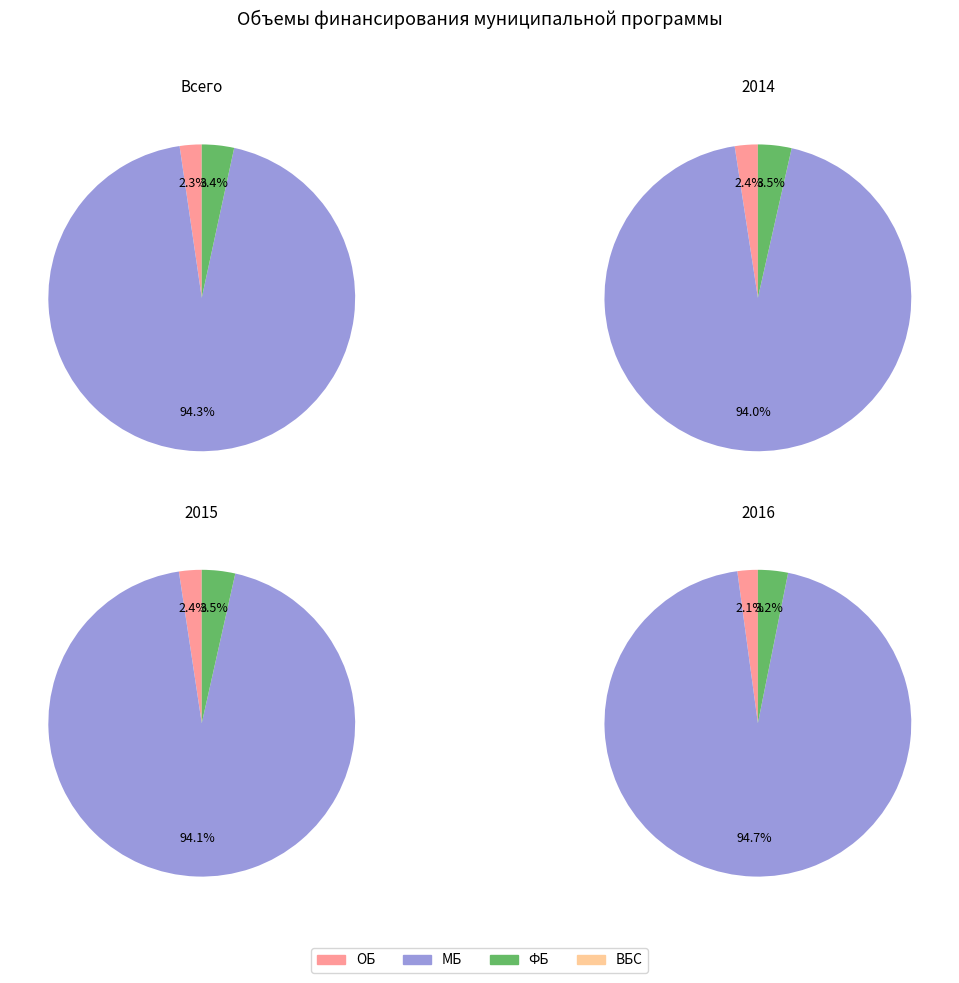

To the nearest percent, what is the difference between the largest and smallest slice percentages?

94%